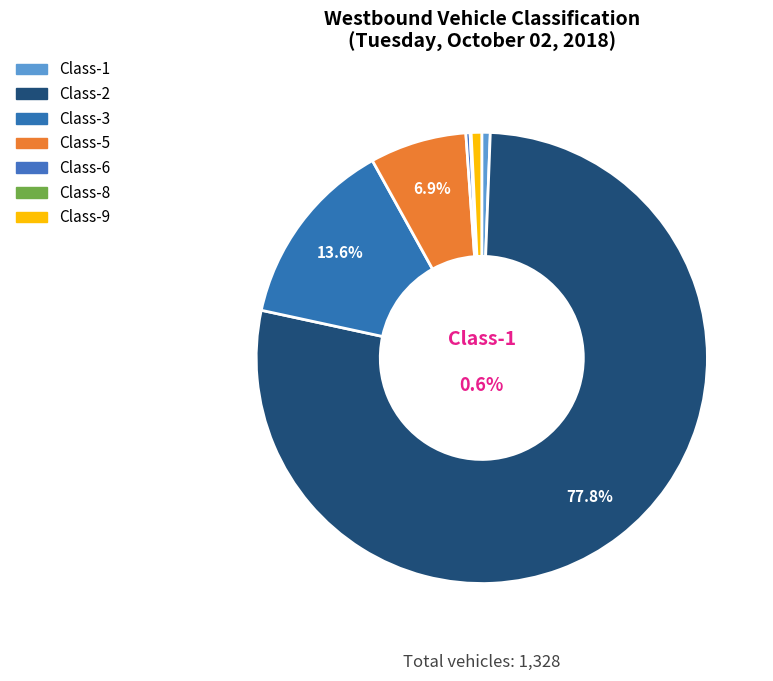

Which category accounts for the majority?

Class-2